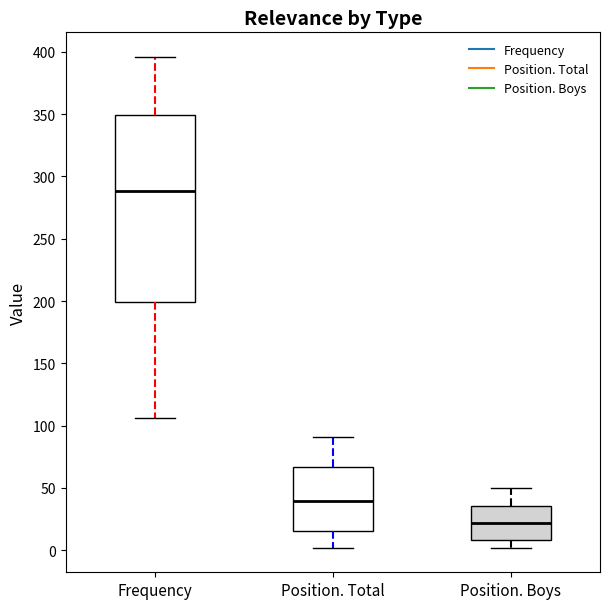

Which box is the tallest, from its lower edge to its upper edge?

Frequency